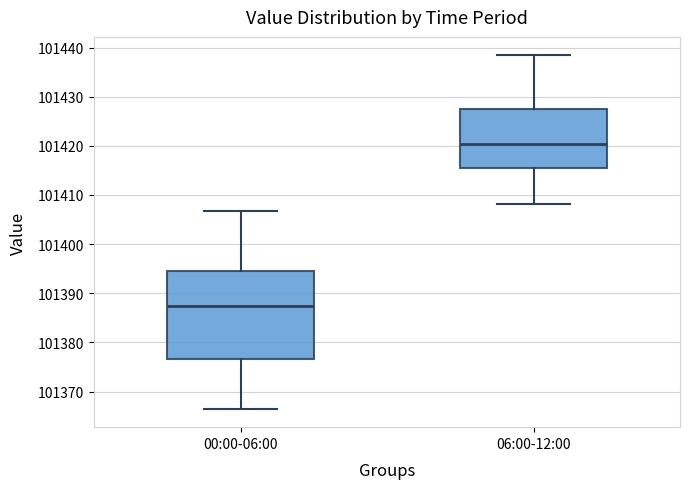

Where does the median line of the box for 00:00-06:00 sit on the y-axis? The values are not printed on the chart, so give them approximately, as read against the axis.

101387